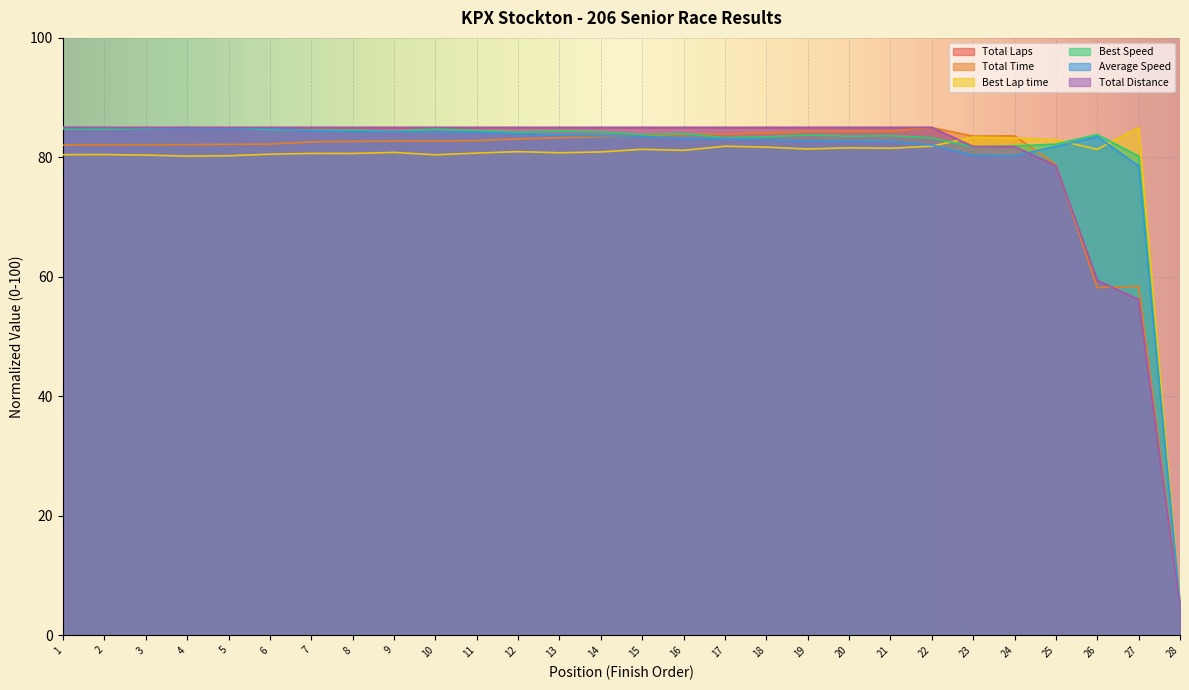

Is it true that Best Lap time equals 138.6 at 10?

False